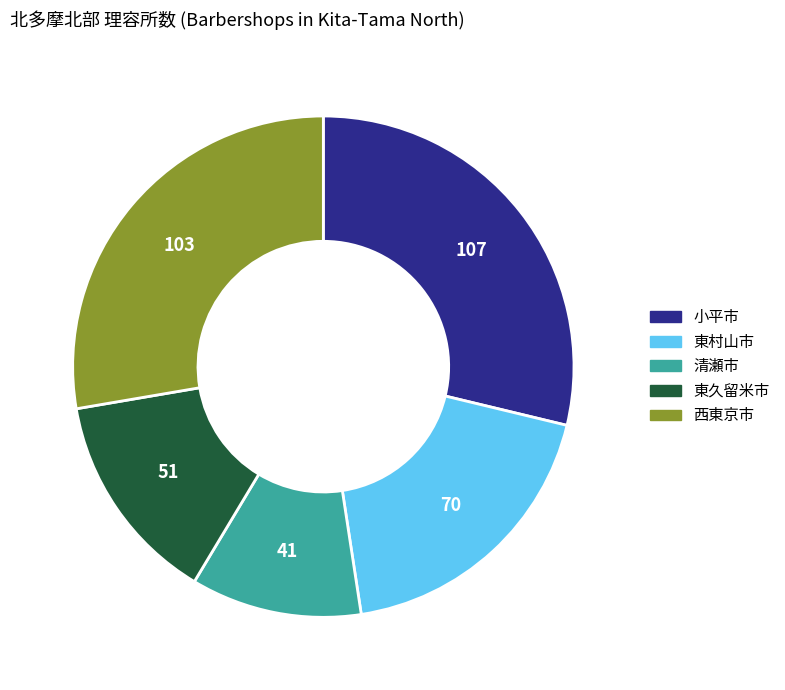

How many segments does this pie chart have?

5